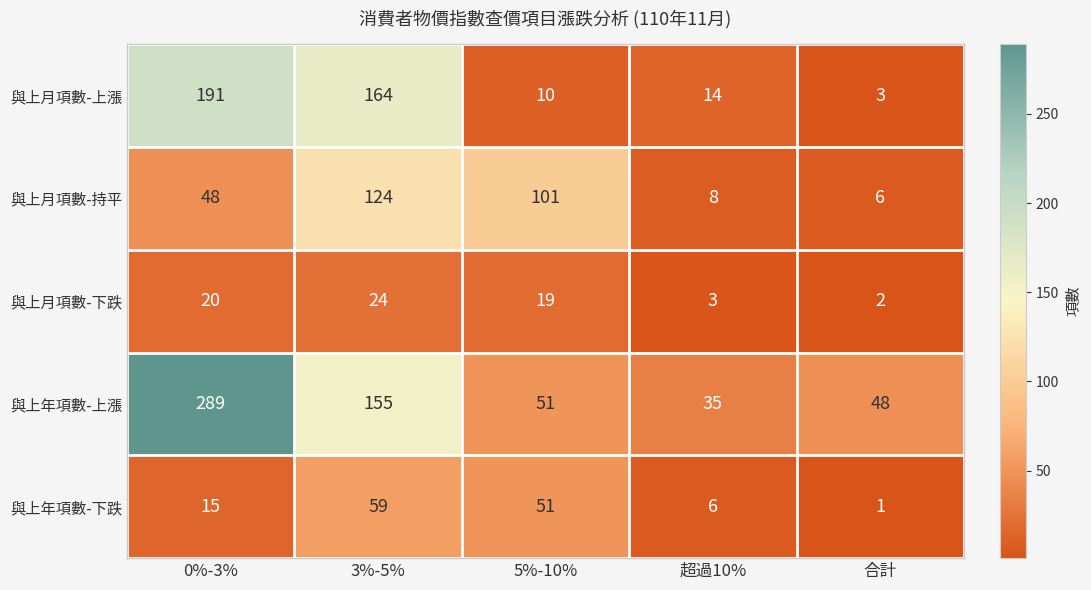

Reading left to right, transcribe all the data shown in this chart.

與上月項數-上漲: 0%-3%=191	3%-5%=164	5%-10%=10	超過10%=14	合計=3
與上月項數-持平: 0%-3%=48	3%-5%=124	5%-10%=101	超過10%=8	合計=6
與上月項數-下跌: 0%-3%=20	3%-5%=24	5%-10%=19	超過10%=3	合計=2
與上年項數-上漲: 0%-3%=289	3%-5%=155	5%-10%=51	超過10%=35	合計=48
與上年項數-下跌: 0%-3%=15	3%-5%=59	5%-10%=51	超過10%=6	合計=1